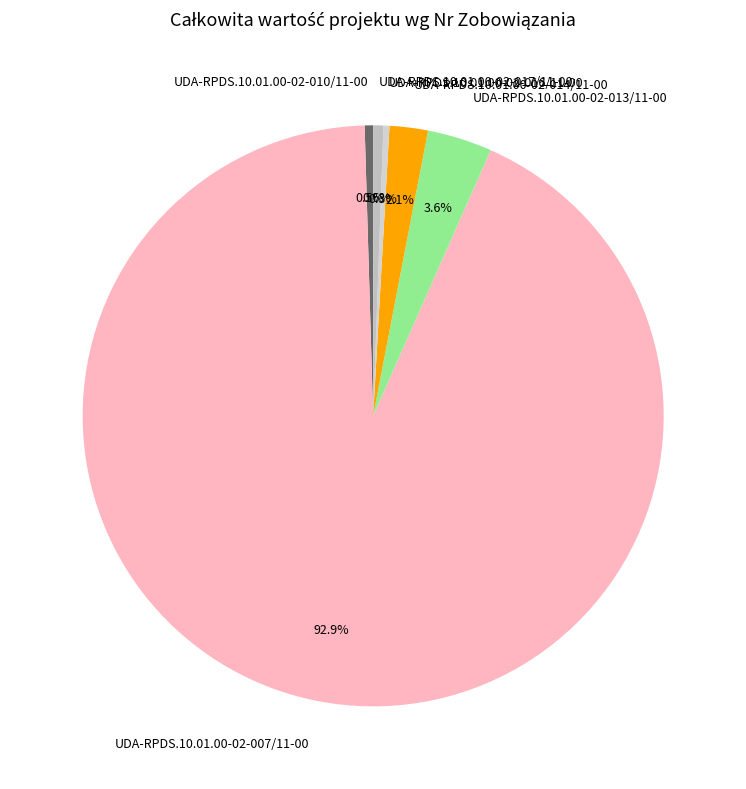

To the nearest percent, what portion does UDA-RPDS.10.01.00-02-014/11-00 represent?

2%